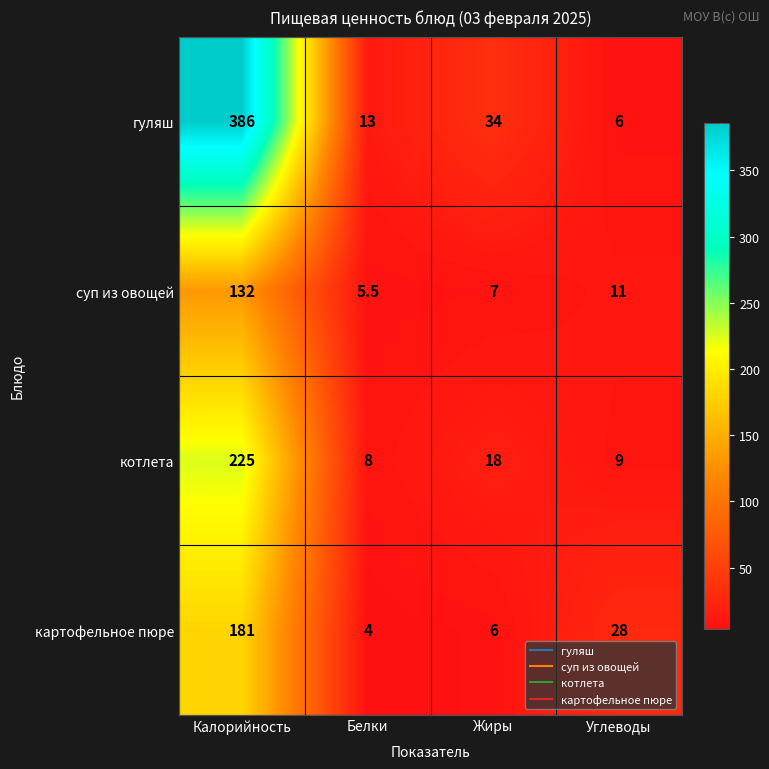

Reading left to right, list all the values displayed in this chart.

гуляш: Калорийность=386.0	Белки=13.0	Жиры=34.0	Углеводы=6.0
суп из овощей: Калорийность=132.0	Белки=5.5	Жиры=7.0	Углеводы=11.0
котлета: Калорийность=225.0	Белки=8.0	Жиры=18.0	Углеводы=9.0
картофельное пюре: Калорийность=181.0	Белки=4.0	Жиры=6.0	Углеводы=28.0